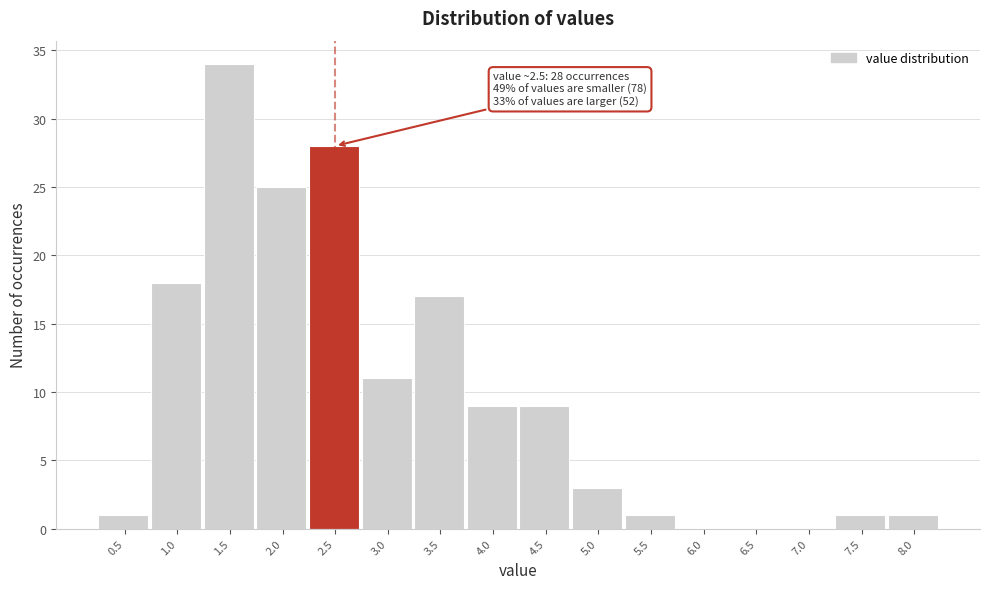

Reading left to right, list all the values displayed in this chart.

0.5=1	1.0=18	1.5=34	2.0=25	2.5=28	3.0=11	3.5=17	4.0=9	4.5=9	5.0=3	5.5=1	6.0=0	6.5=0	7.0=0	7.5=1	8.0=1